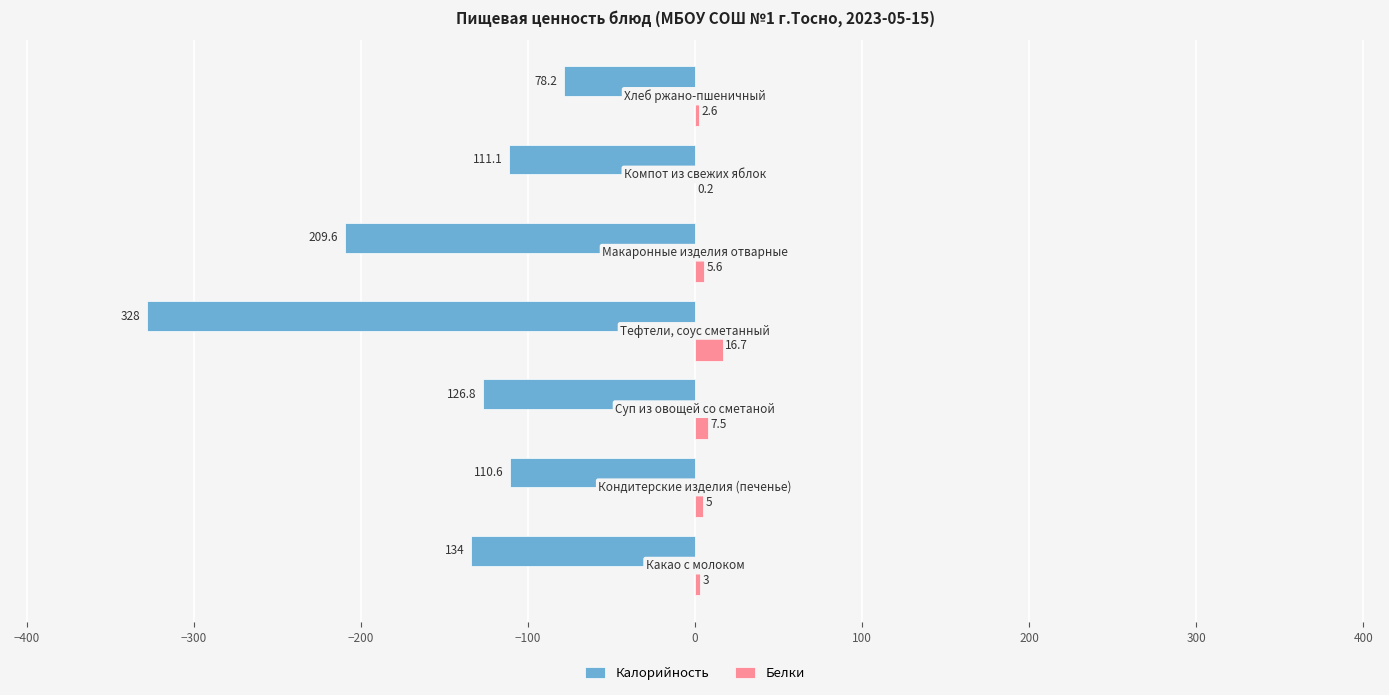

What is the maximum value for Калорийность?

-78.2